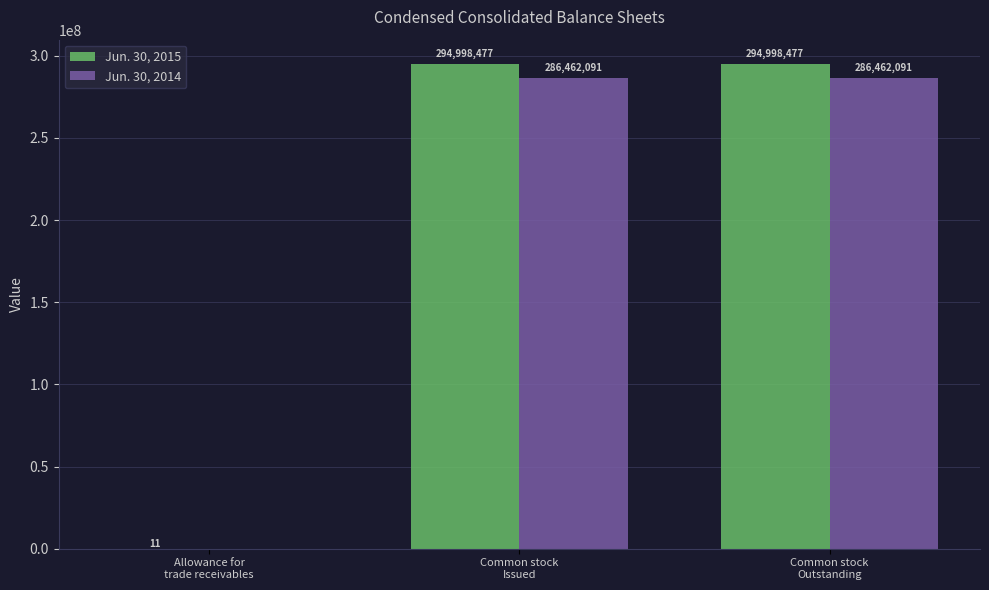

True or false: Jun. 30, 2015 has a value of 172521037 at Common stock
Issued.

False